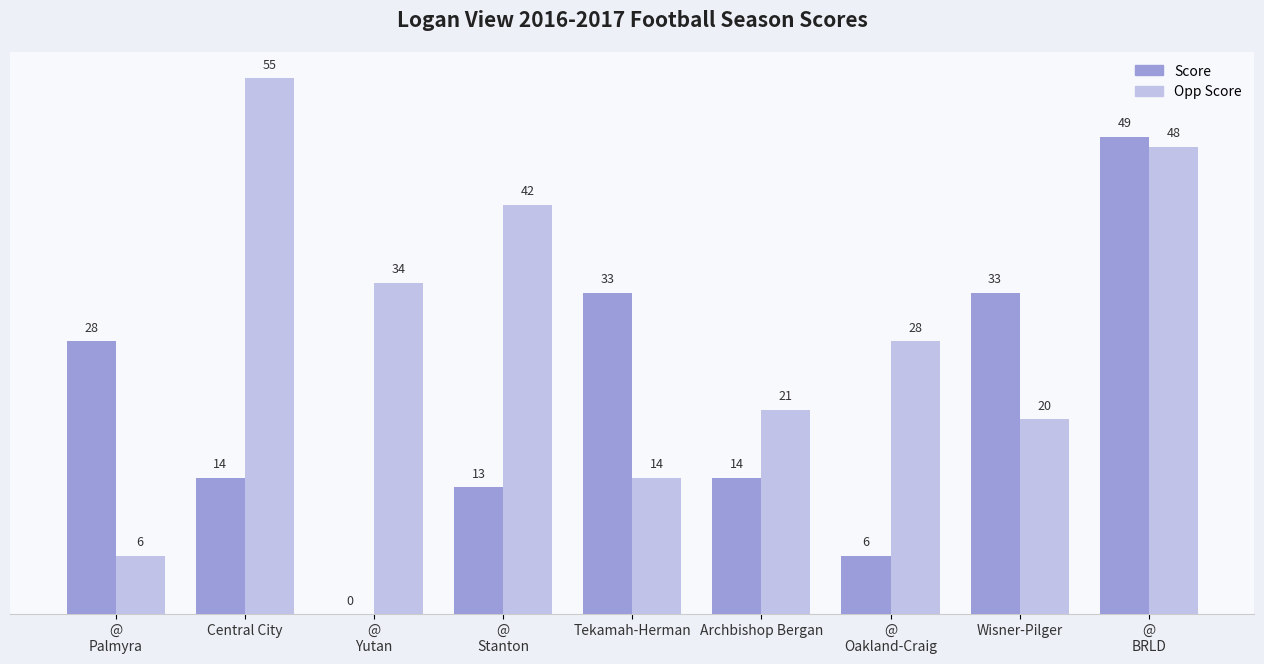

Which series has the largest total across all categories?

Opp Score